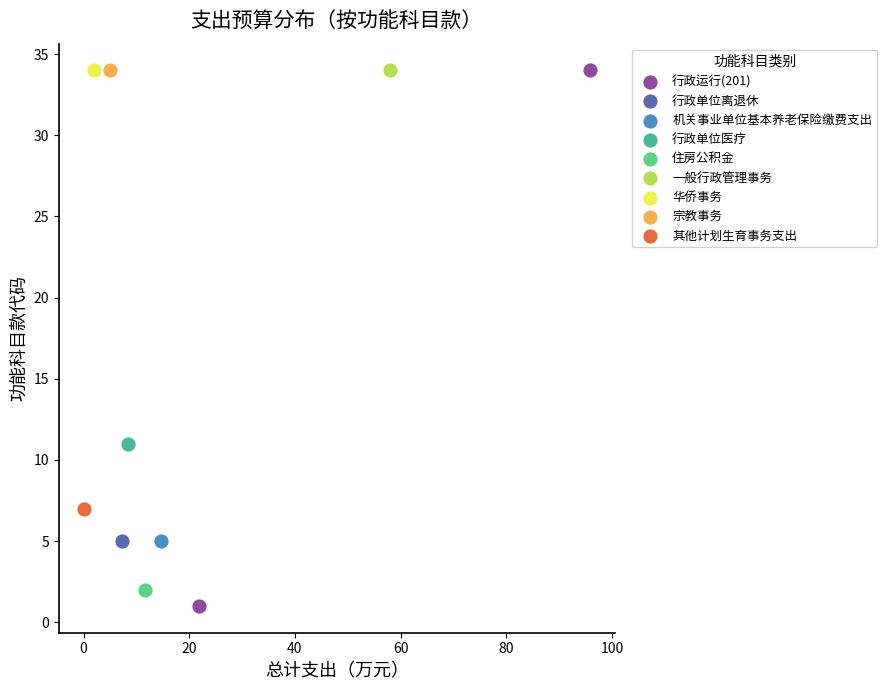

What are all the series names shown in the legend?

行政运行(201), 行政单位离退休, 机关事业单位基本养老保险缴费支出, 行政单位医疗, 住房公积金, 一般行政管理事务, 华侨事务, 宗教事务, 其他计划生育事务支出